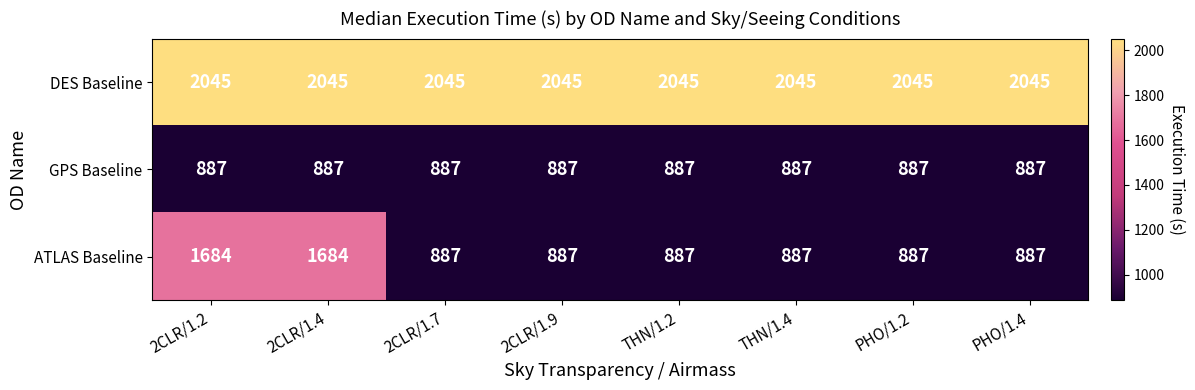

Is it true that ATLAS Baseline equals 2501 at 2CLR/1.4?

False